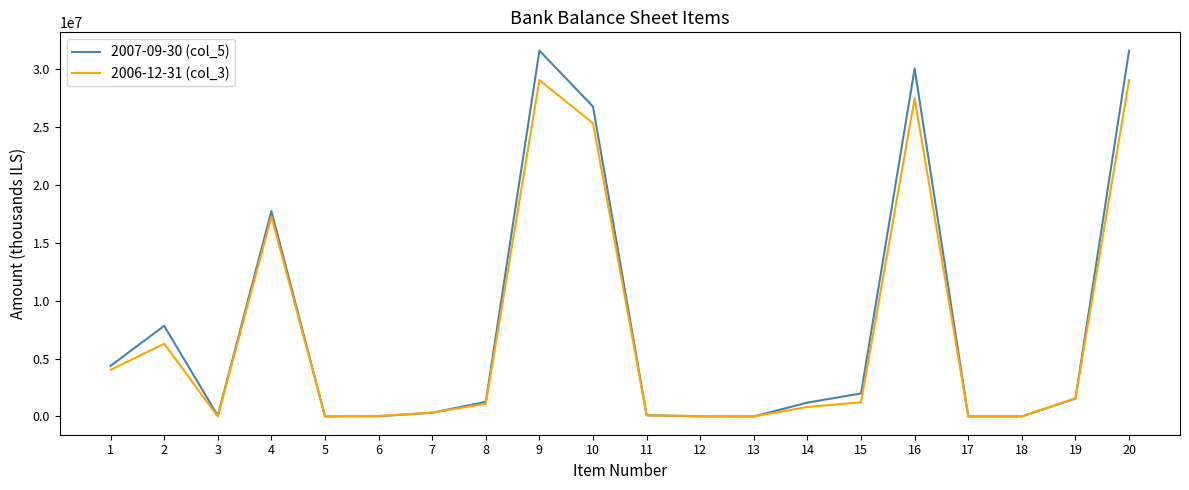

The value of 2007-09-30 (col_5) at 13 is 0. True or false?

True